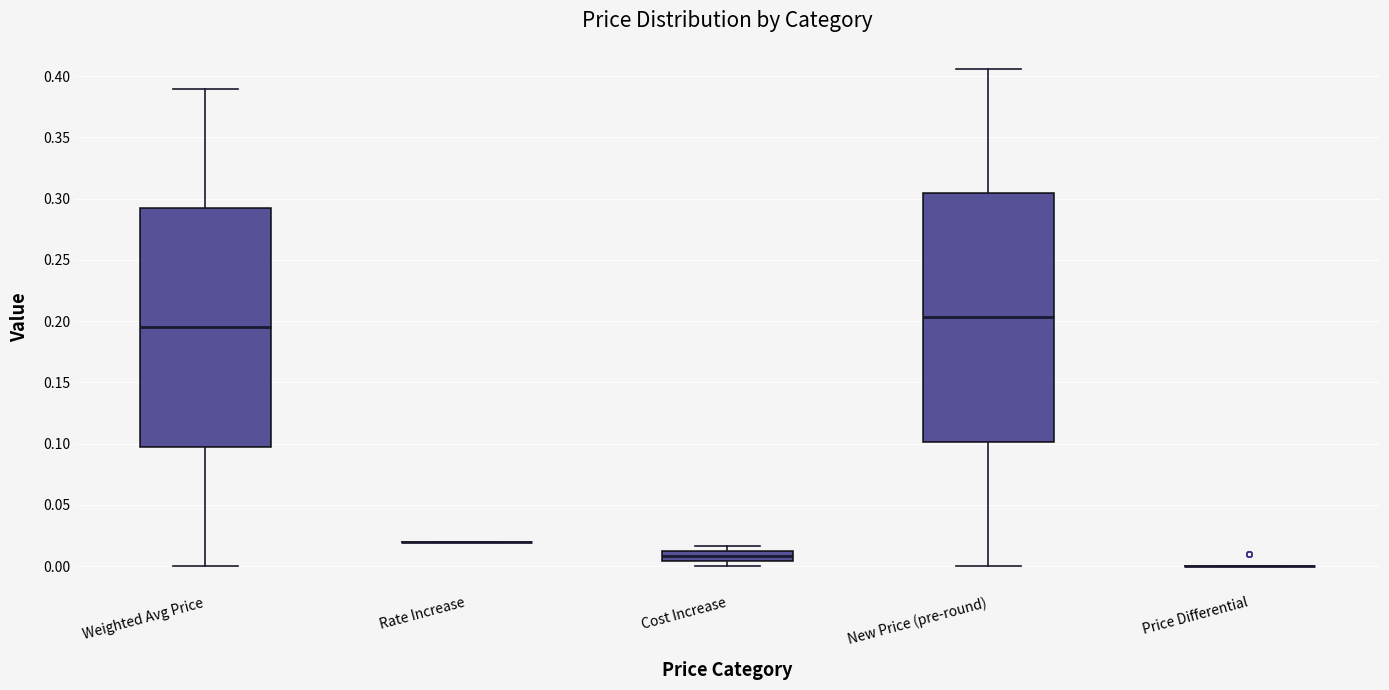

Reading left to right, read every box against the y-axis: the position of its median line, the range the box covers, and the ends of its whiskers. The values are not printed on the chart, so give them approximately, as read against the axis.

Weighted Avg Price: median 0.195, box 0.100 to 0.295, whiskers 0.000 to 0.390
Rate Increase: box collapsed to a line at 0.020, whiskers 0.020 to 0.020
Cost Increase: median 0.010 (inside the box), box 0.005 to 0.010, whiskers 0.000 to 0.015
New Price (pre-round): median 0.205, box 0.100 to 0.305, whiskers 0.000 to 0.405
Price Differential: box collapsed to a line at 0.000, whiskers 0.000 to 0.000